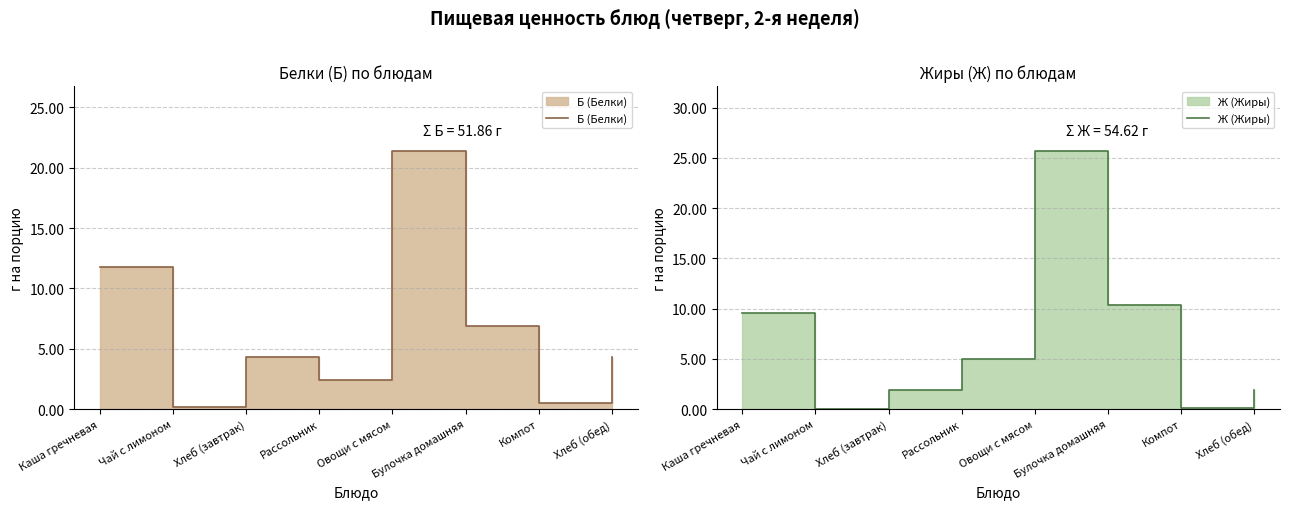

What are all the series names shown in the legend?

Б (Белки), Ж (Жиры)